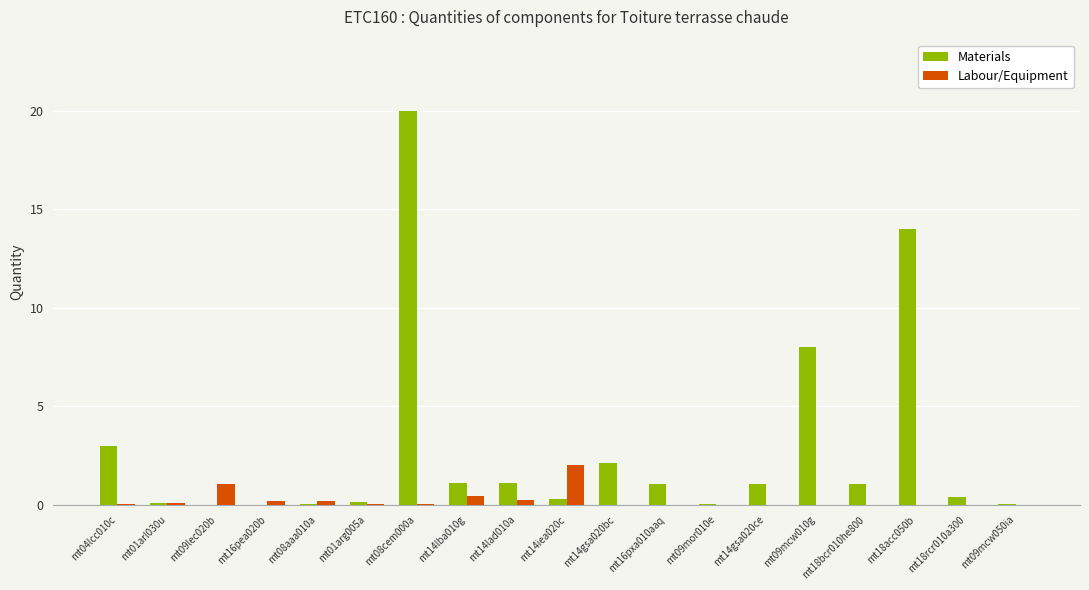

At which label is Materials closest to 10?

mt09mcw010g